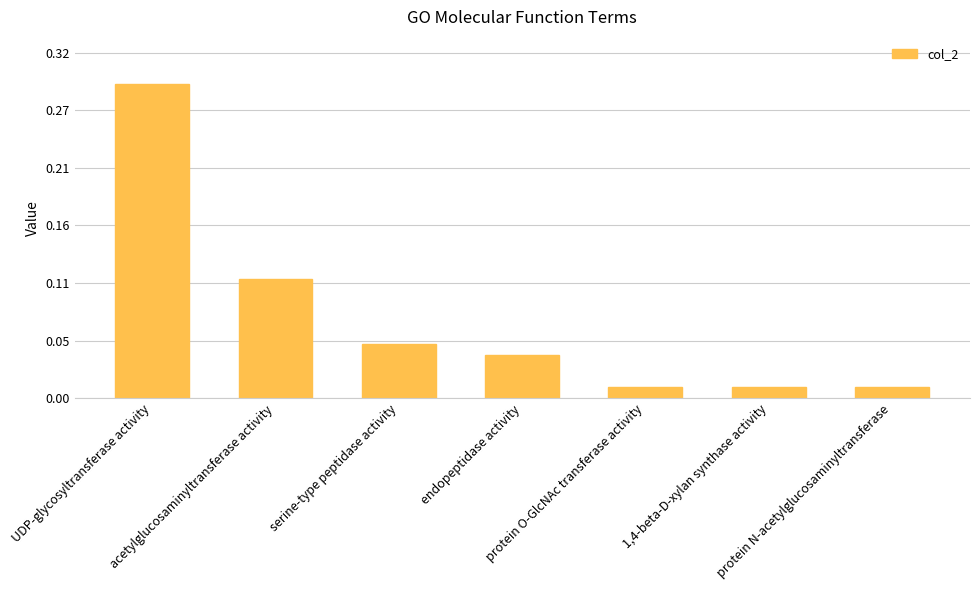

List the labels in order of value, smallest first.

protein O-GlcNAc transferase activity, 1,4-beta-D-xylan synthase activity, protein N-acetylglucosaminyltransferase, endopeptidase activity, serine-type peptidase activity, acetylglucosaminyltransferase activity, UDP-glycosyltransferase activity